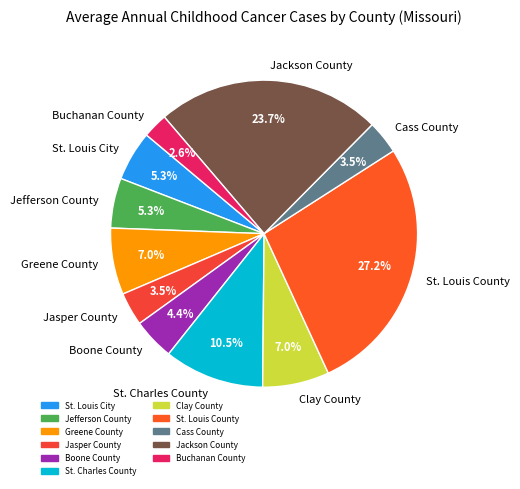

Between Buchanan County and St. Louis County, which is larger?

St. Louis County